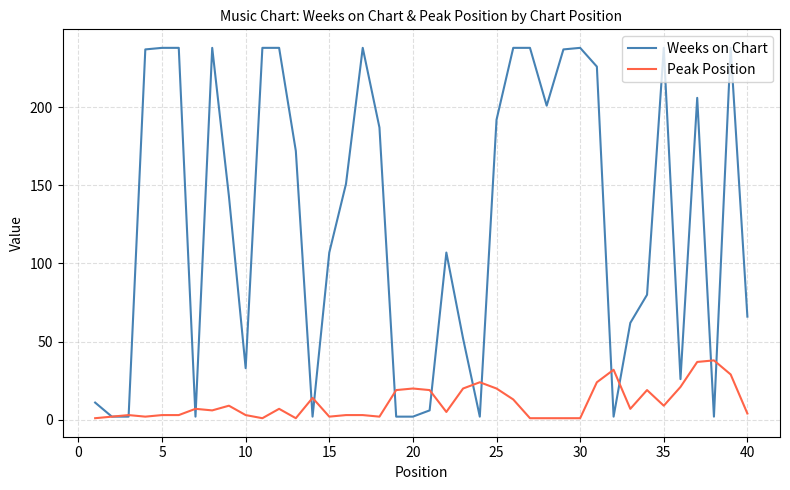

What is the highest value of the Peak Position series?

38